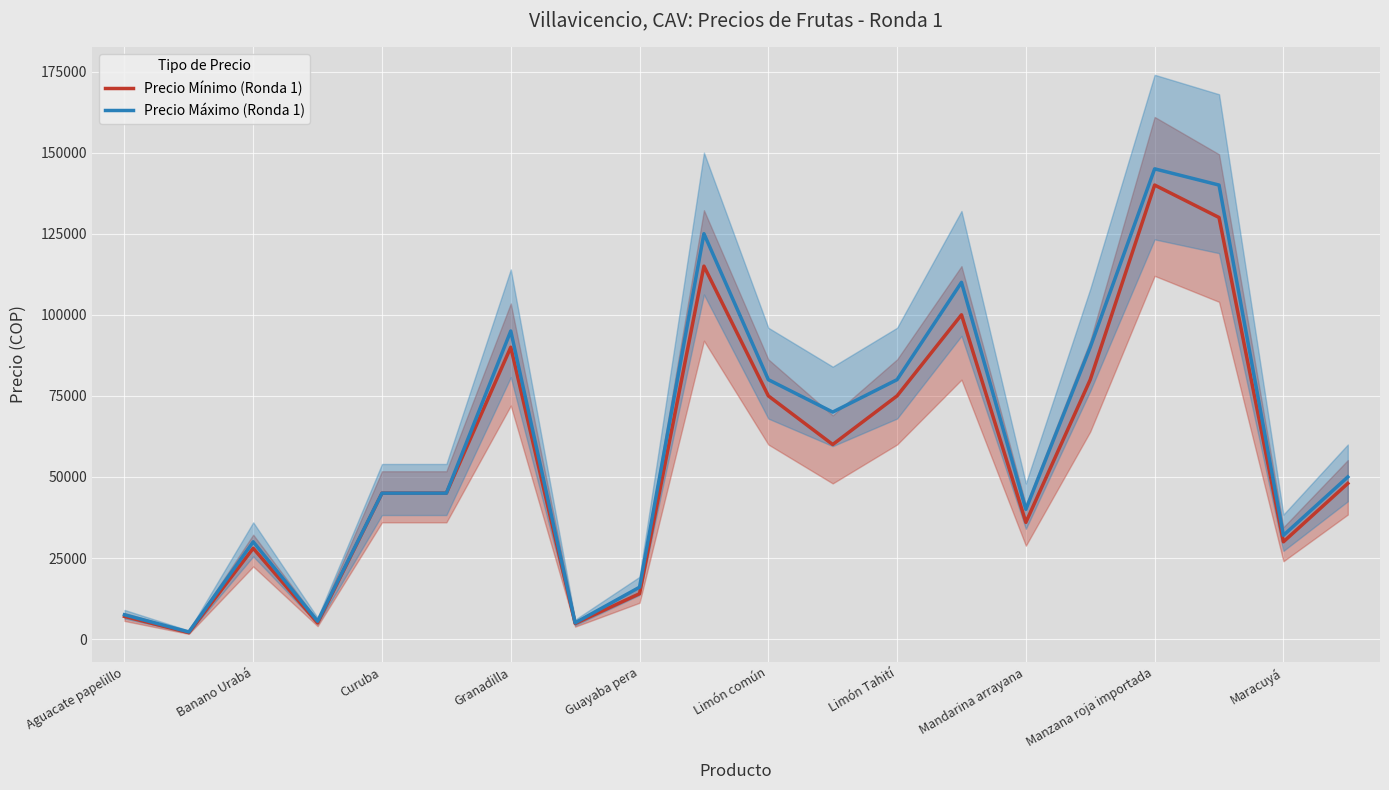

True or false: Precio Máximo (Ronda 1) and Precio Mínimo (Ronda 1) cross at least once.

False